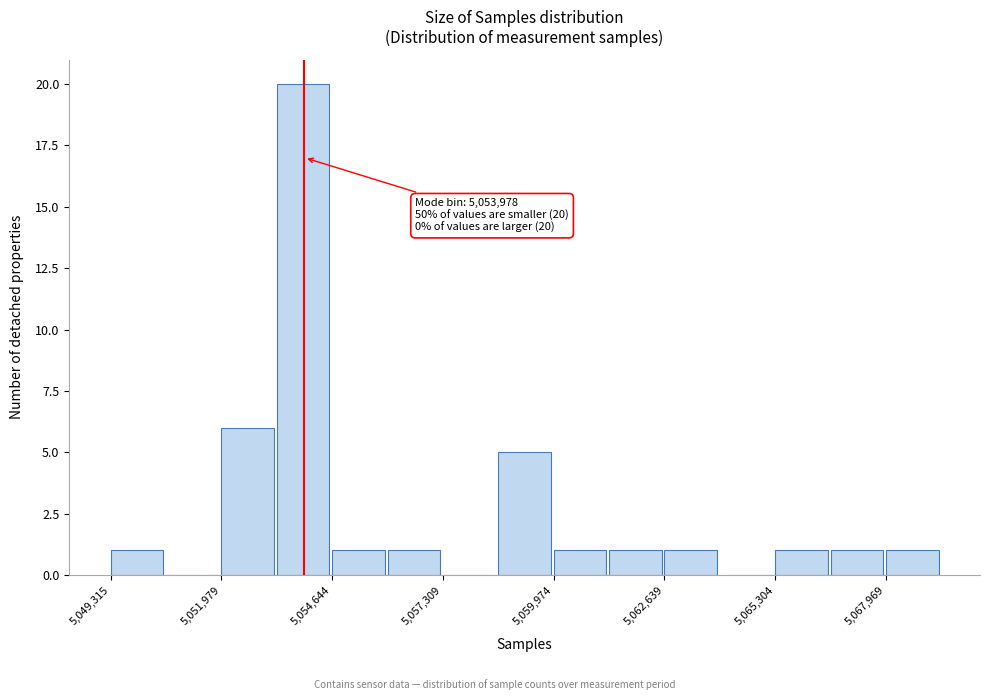

Read against the x-axis, roughly where is the centre of the tallest bar?

5054000